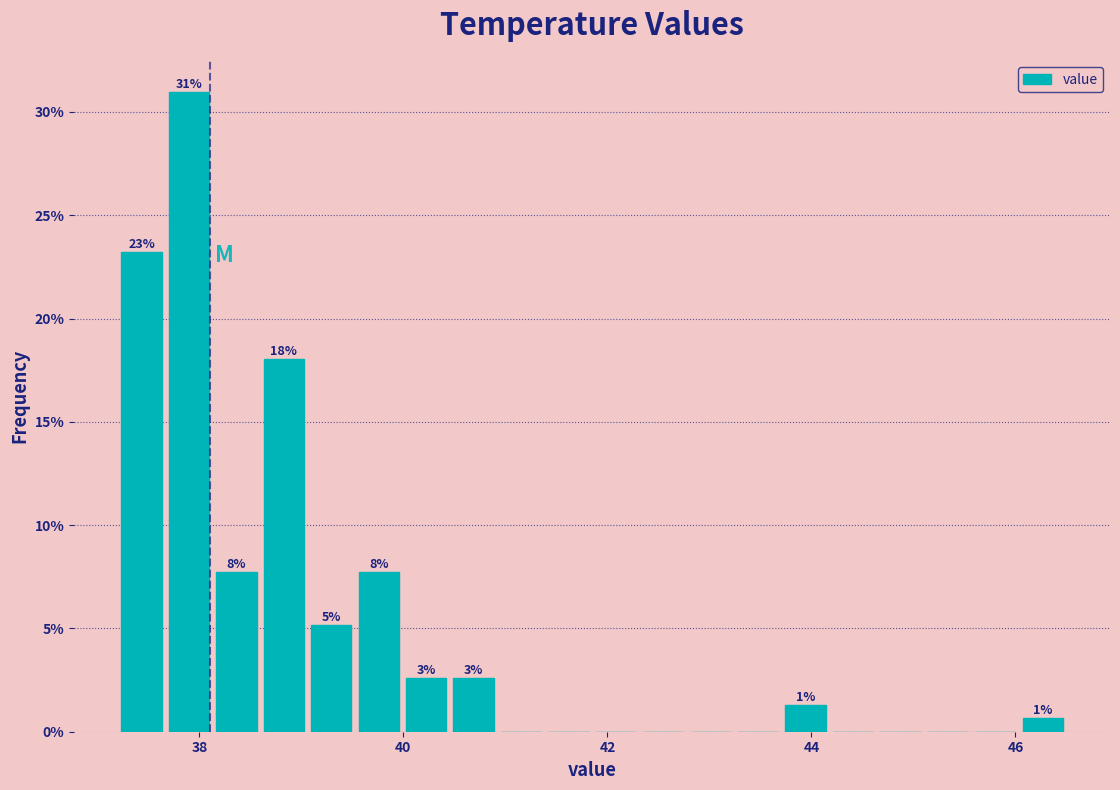

Around what value on the x-axis is the tallest bar? Give the approximate position of its centre, as read against the axis.

37.8